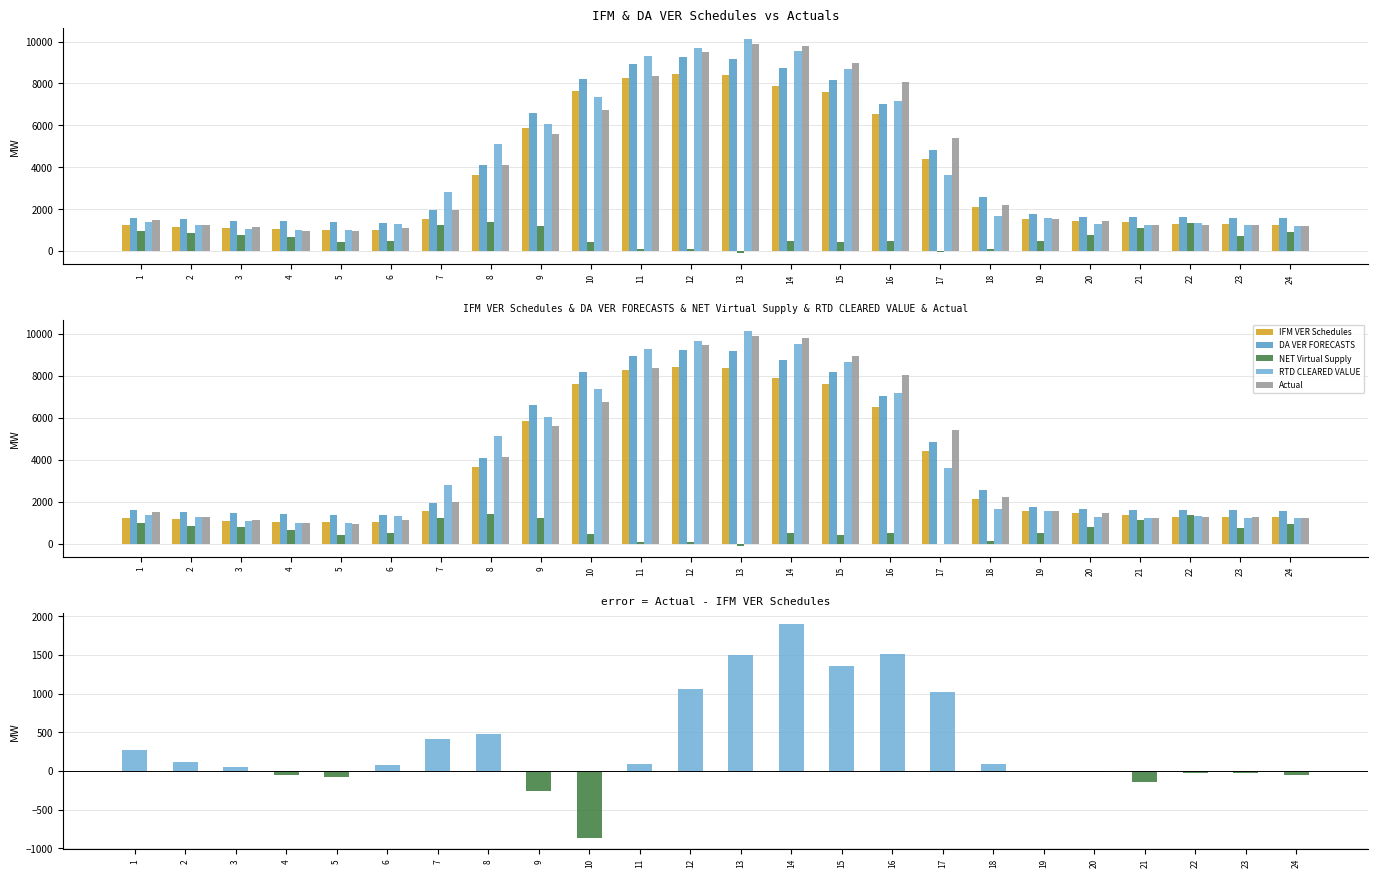

Which label corresponds to the largest value in the chart?

13